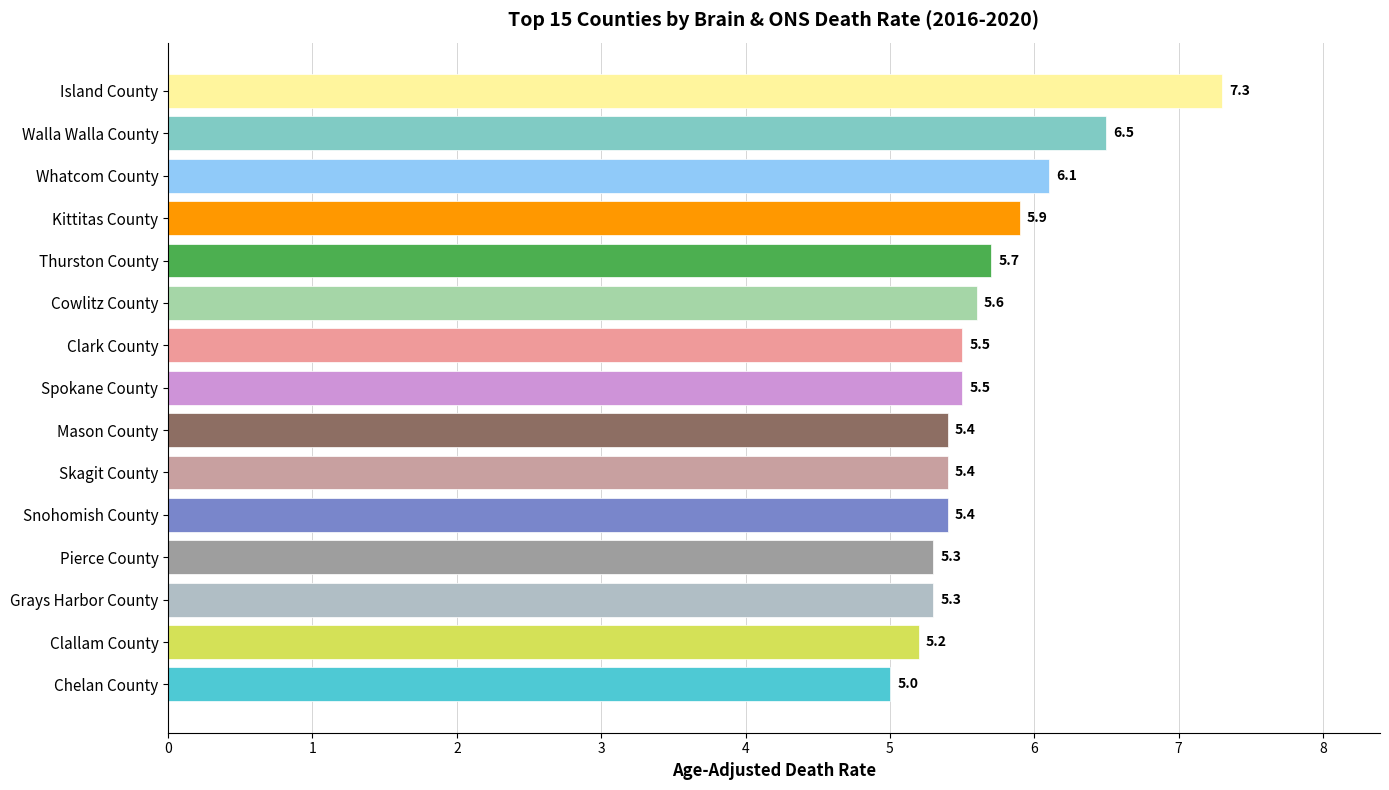

What is the smallest value displayed?

5.0